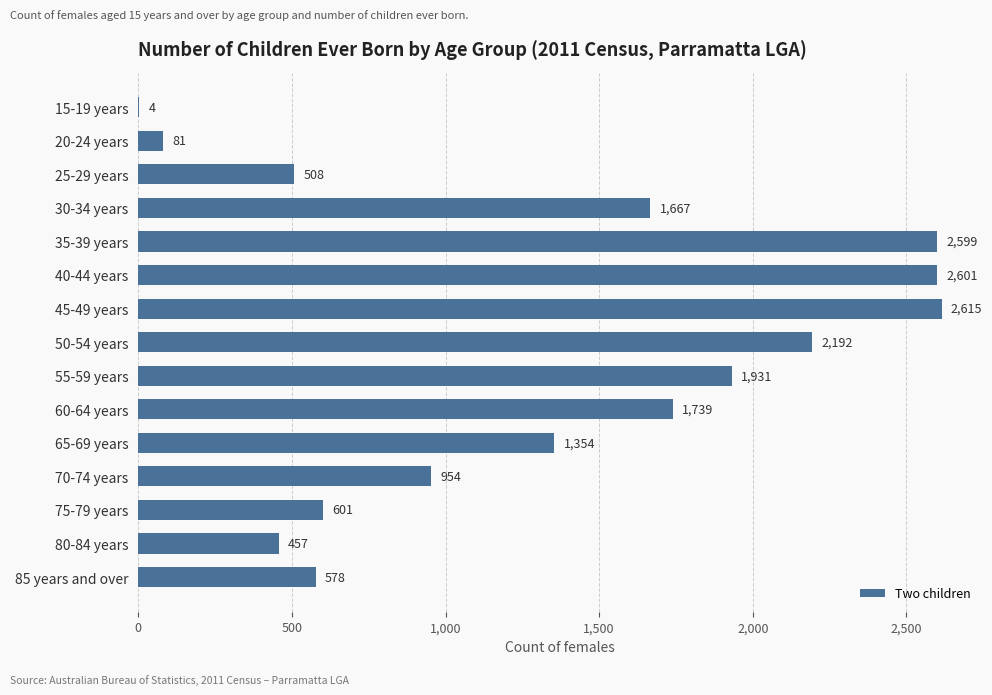

The chart shows a value of 457 at 80-84 years. True or false?

True